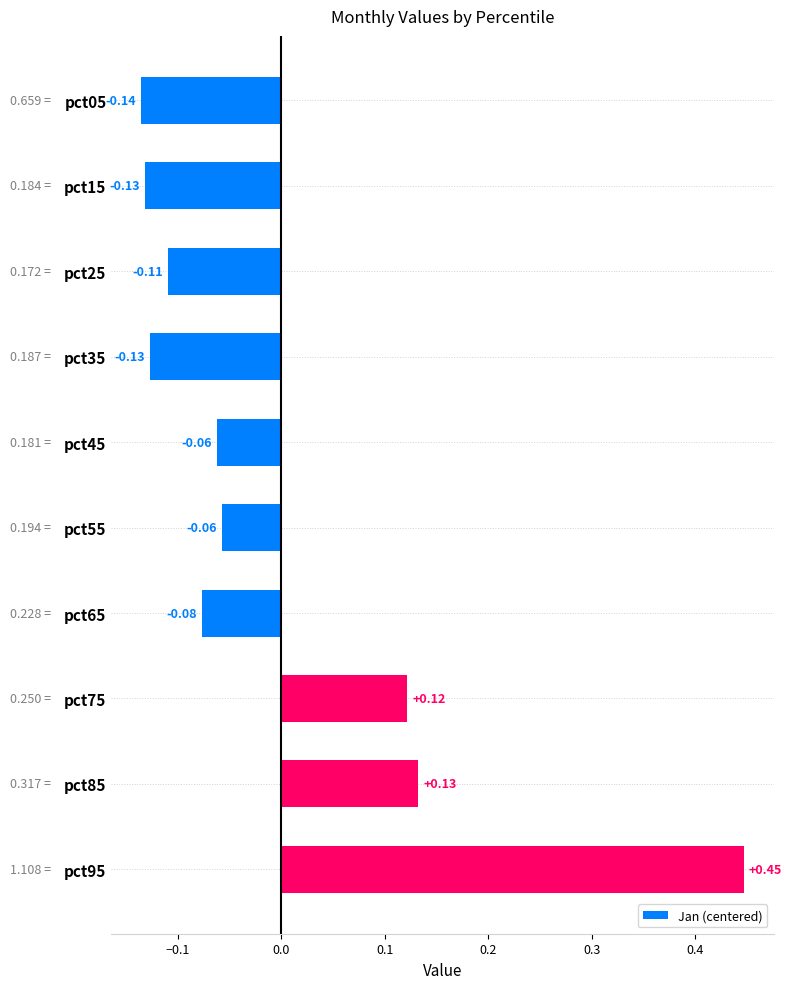

Which has a higher value, pct85 or pct25?

pct85